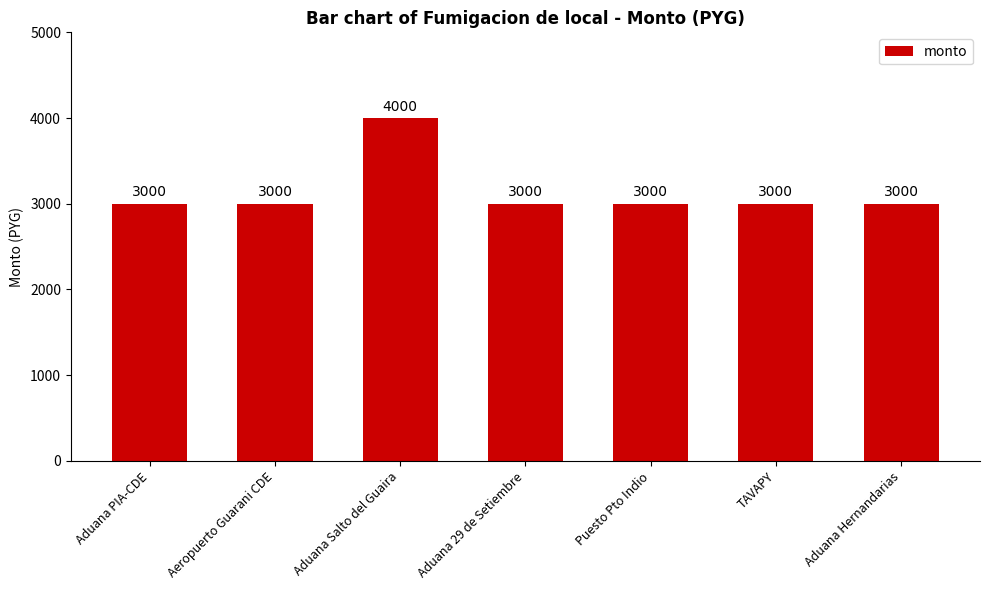

Is it true that the value at Aduana 29 de Setiembre is 3000?

True